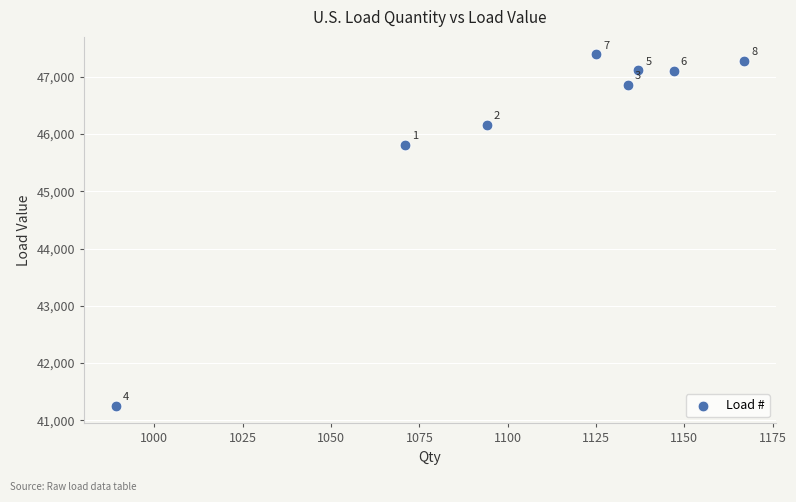

What Y value in the scatter plot is closest to 44321?

45813.6